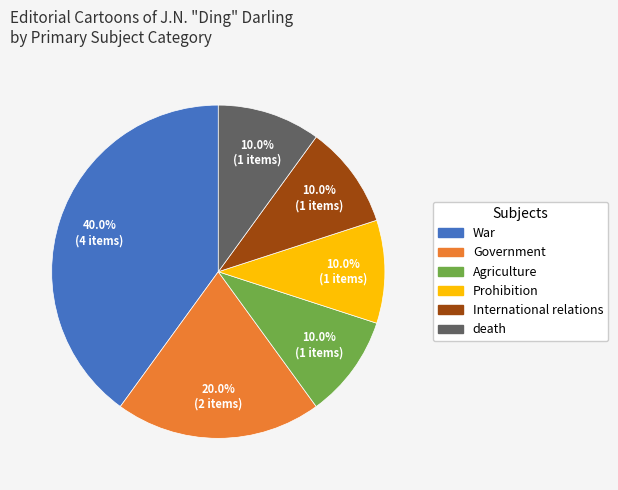

What percentage is the Prohibition slice, to the nearest percent?

10%